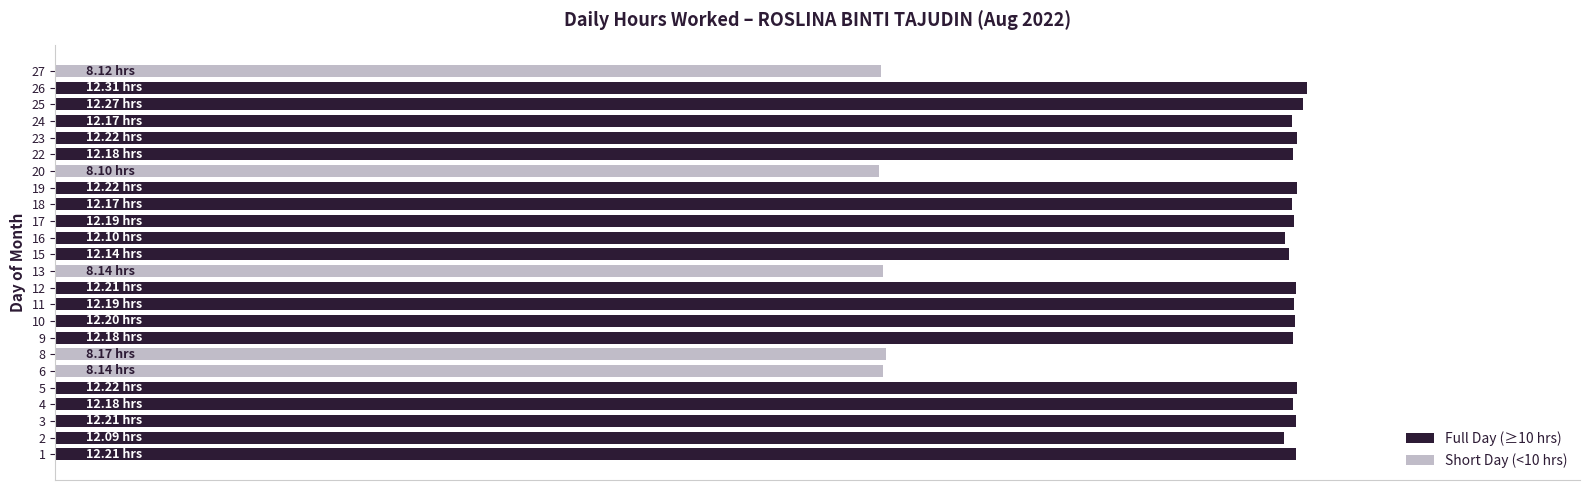

Does the chart contain any negative values?

No